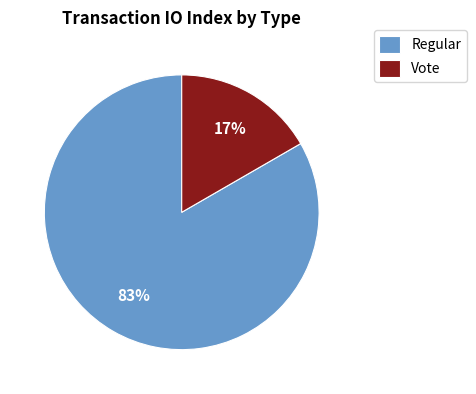

Is the sum of Regular and Vote greater than half?

Yes